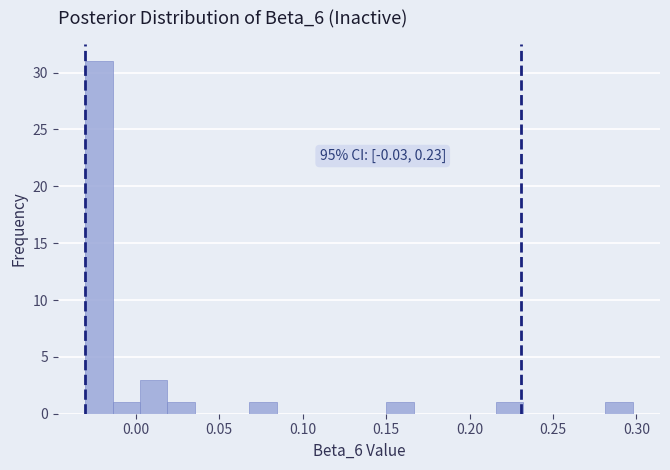

Read against the x-axis, roughly where is the centre of the tallest bar?

-0.020